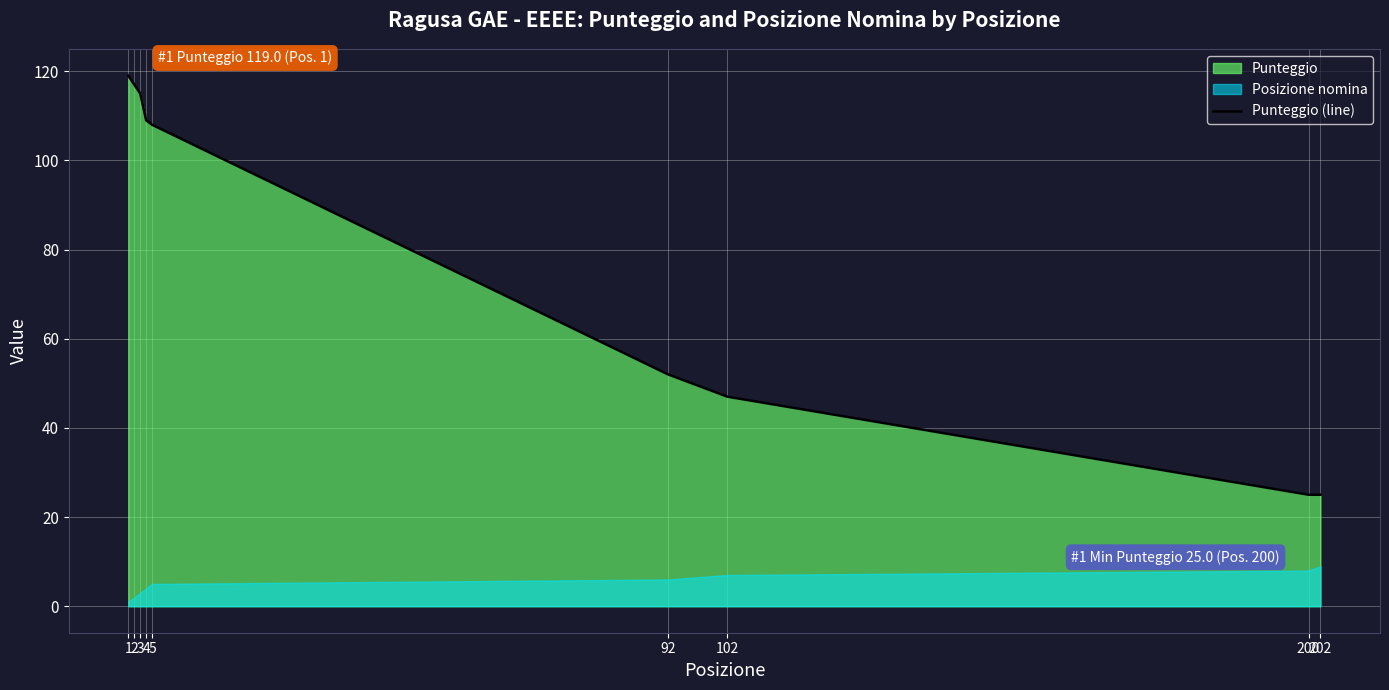

Where is the data nearest to the value 72?

92